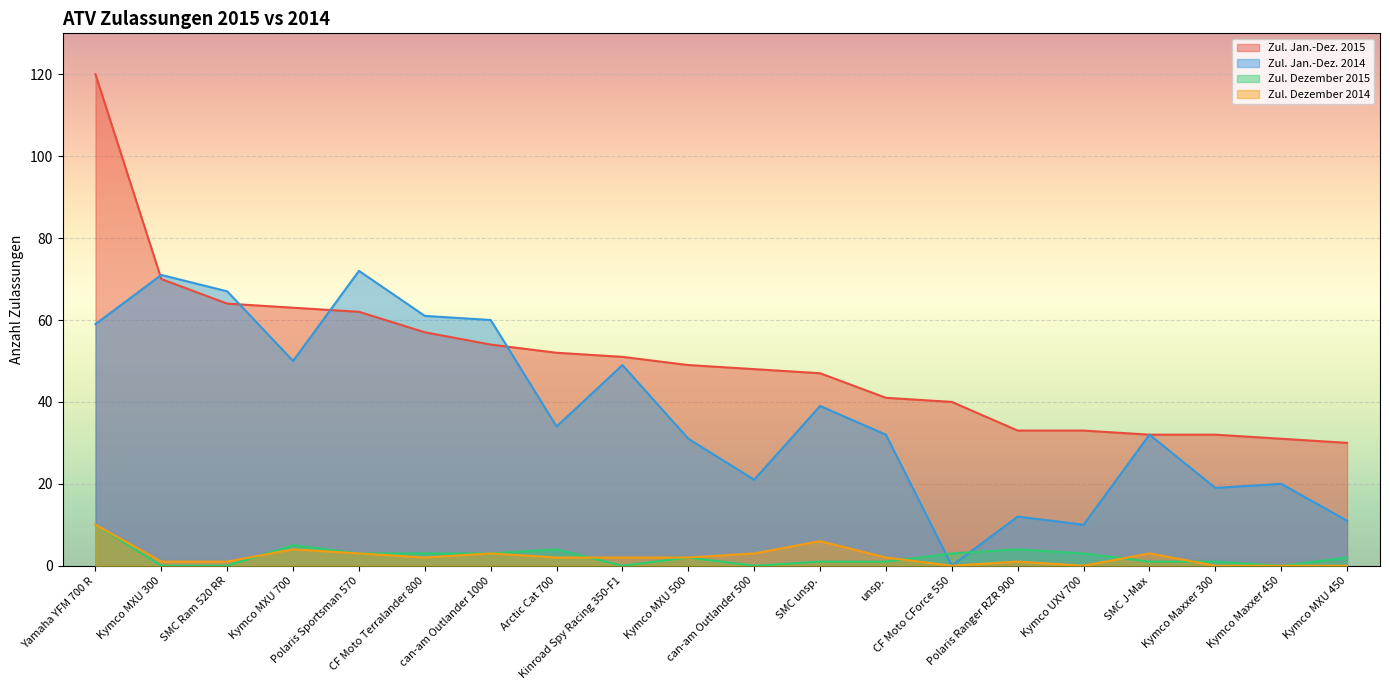

Rank the categories by Zul. Jan.-Dez. 2014 value from highest to lowest.

Polaris Sportsman 570, Kymco MXU 300, SMC Ram 520 RR, CF Moto Terralander 800, can-am Outlander 1000, Yamaha YFM 700 R, Kymco MXU 700, Kinroad Spy Racing 350-F1, SMC unsp., Arctic Cat 700, unsp., SMC J-Max, Kymco MXU 500, can-am Outlander 500, Kymco Maxxer 450, Kymco Maxxer 300, Polaris Ranger RZR 900, Kymco MXU 450, Kymco UXV 700, CF Moto CForce 550